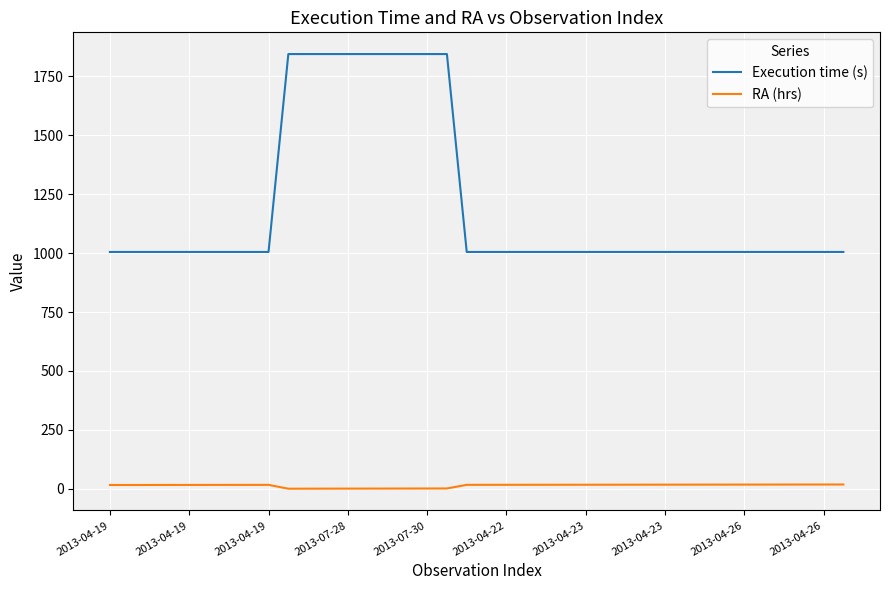

Rank the series by their average value, from lowest to highest.

RA (hrs), Execution time (s)